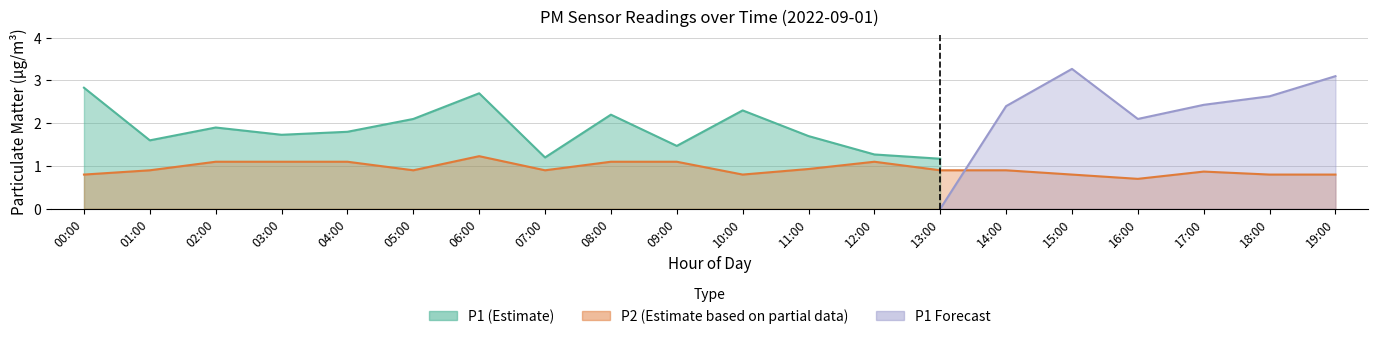

Count the number of data series in this chart.

3